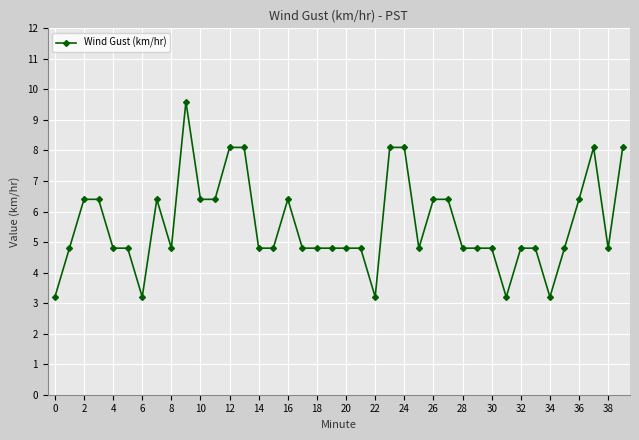

True or false: there are more than 0 points higher than both neighbors.

True